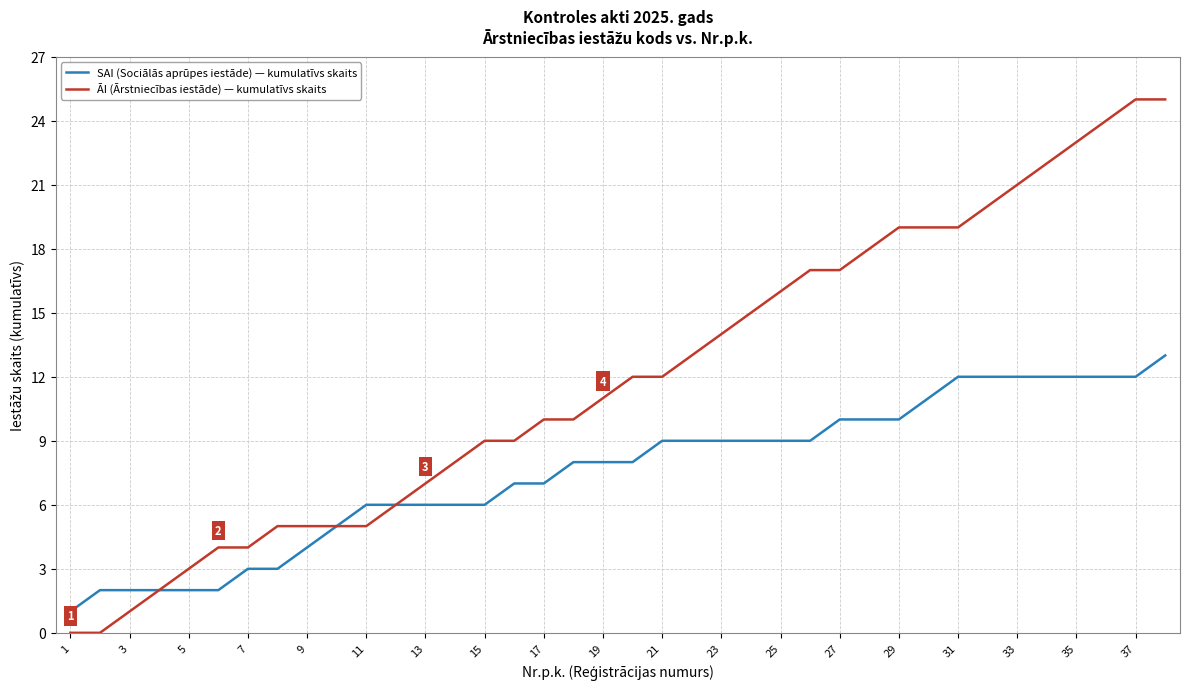

Reading left to right, transcribe all the data shown in this chart.

SAI (Sociālās aprūpes iestāde) — kumulatīvs skaits: 1	2	2	2	2	2	3	3	4	5	6	6	6	6	6	7	7	8	8	8	9	9	9	9	9	9	10	10	10	11	12	12	12	12	12	12	12	13
ĀI (Ārstniecības iestāde) — kumulatīvs skaits: 0	0	1	2	3	4	4	5	5	5	5	6	7	8	9	9	10	10	11	12	12	13	14	15	16	17	17	18	19	19	19	20	21	22	23	24	25	25